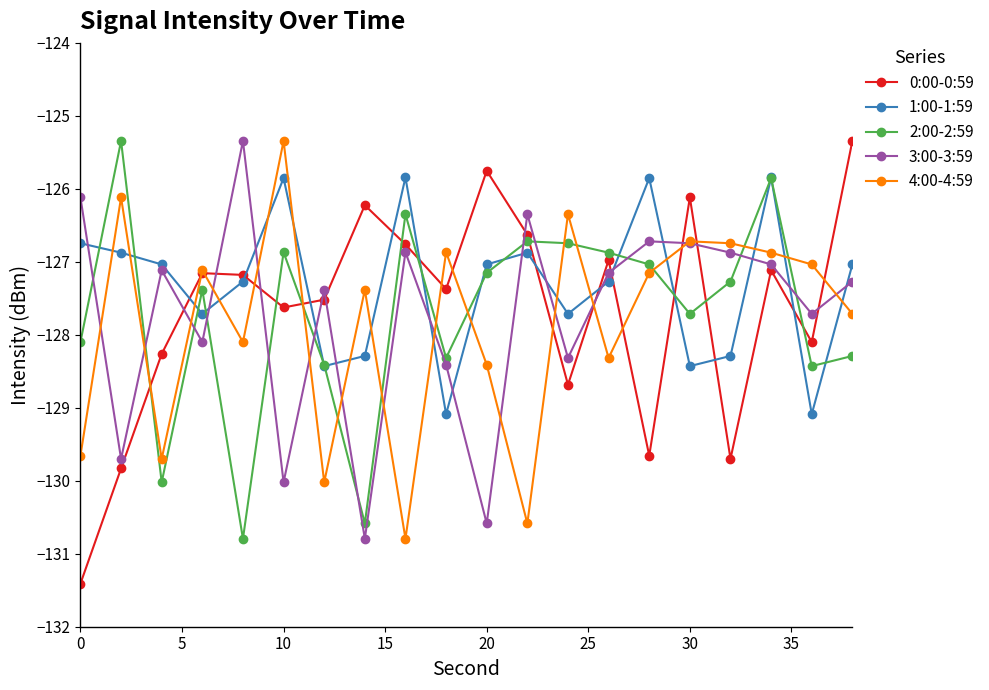

What is the value of the 2:00-2:59 point at the 20th from the left?

-128.3